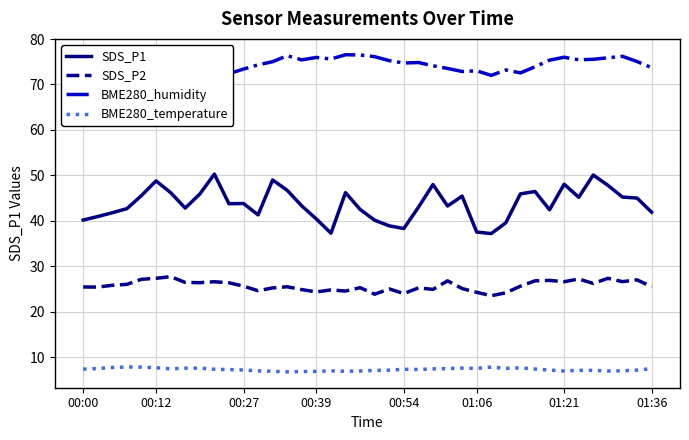

What is the maximum value for BME280_temperature?

7.9